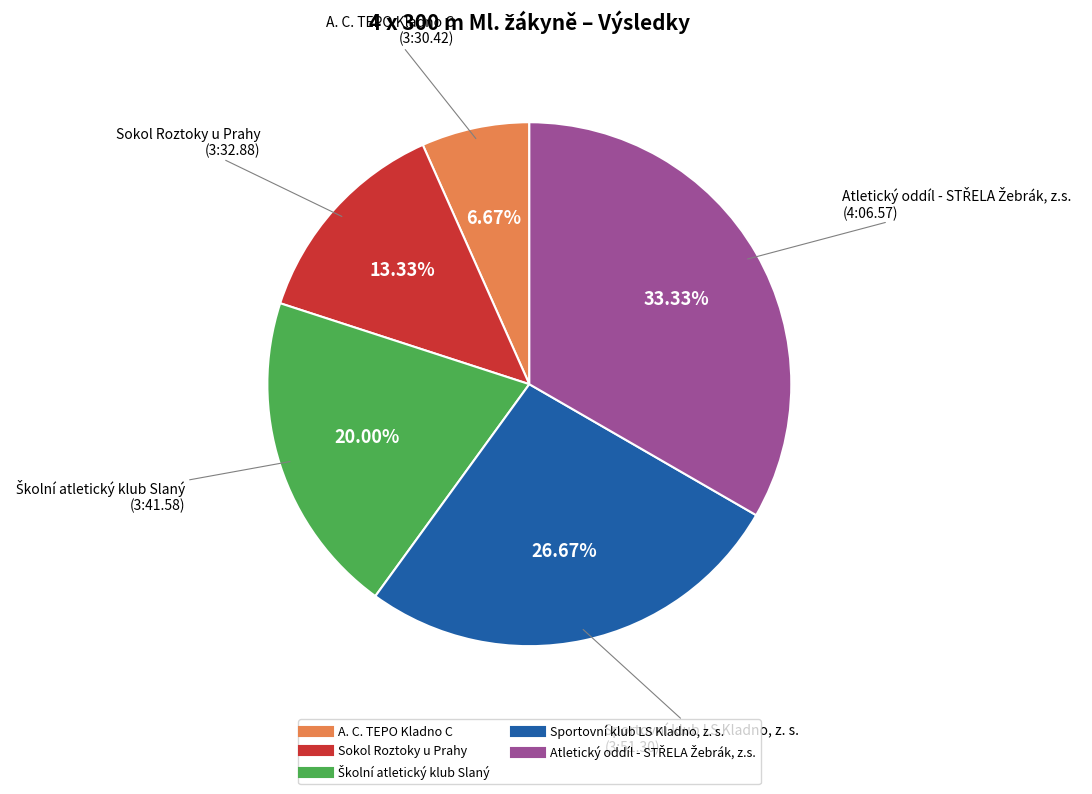

To the nearest percent, what is the difference between the largest and smallest slice percentages?

27%